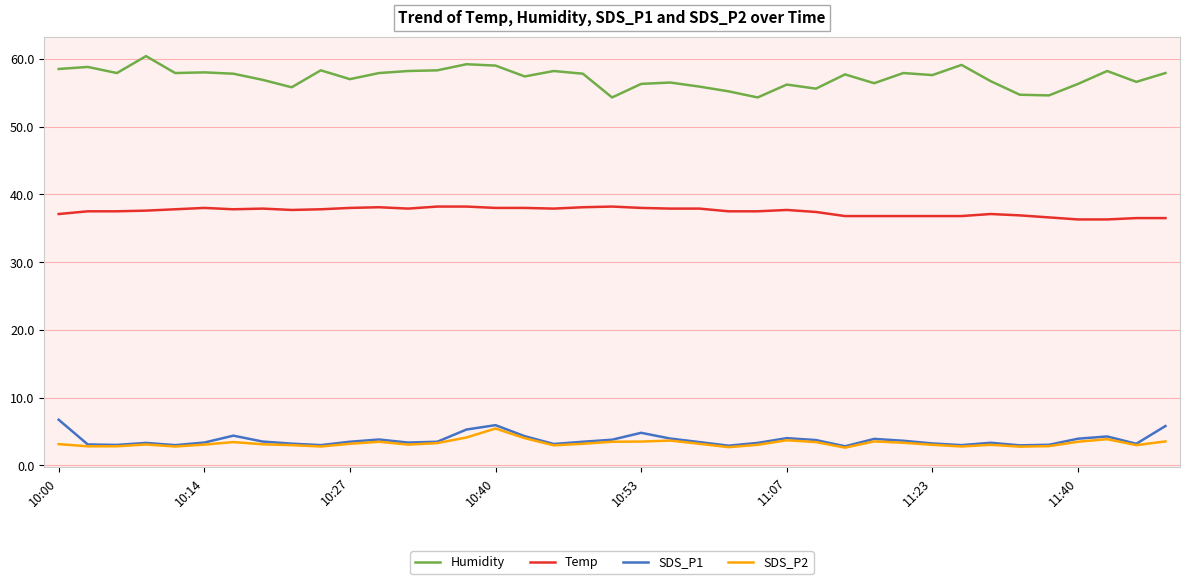

True or false: SDS_P2 and Humidity cross at least once.

False